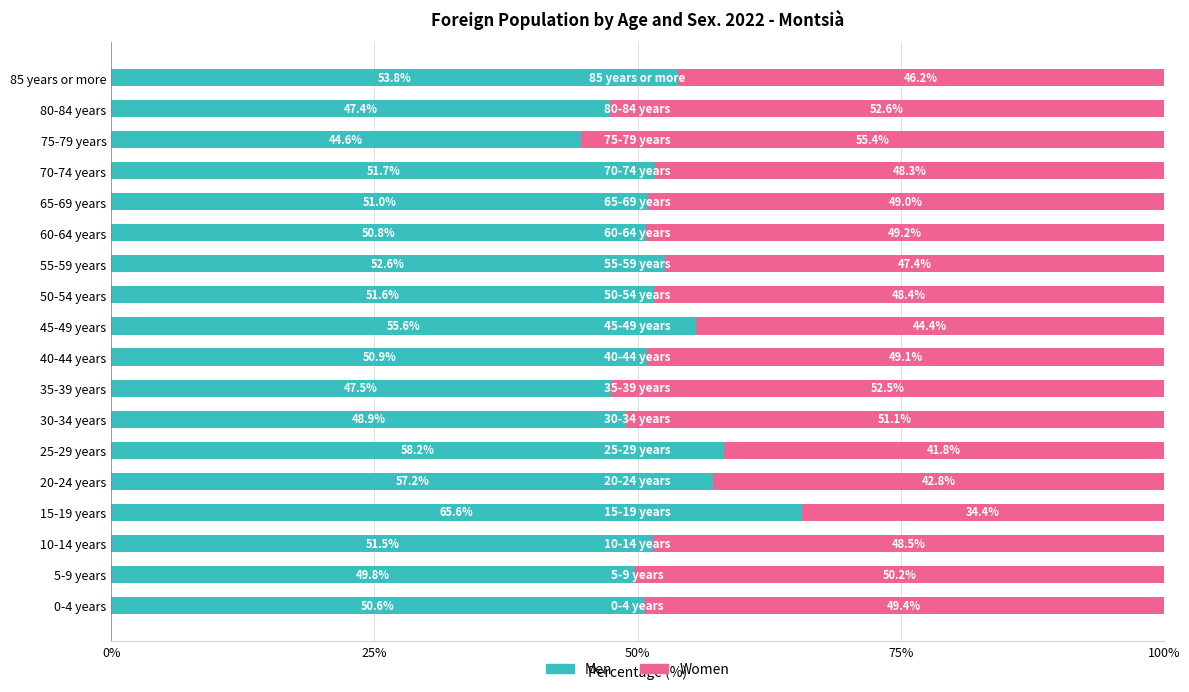

The value of Men at 65-69 years is 76.2. True or false?

False